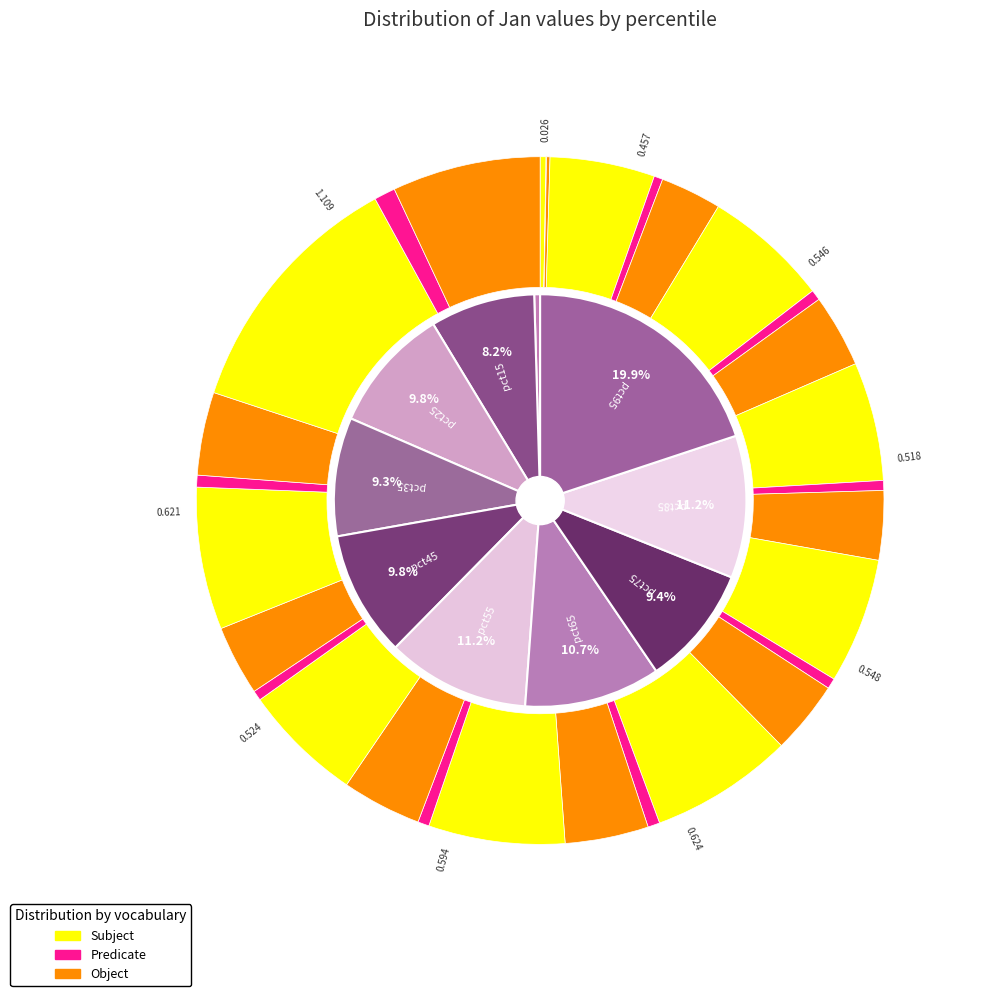

To the nearest percent, what portion does pct35 represent?

9%